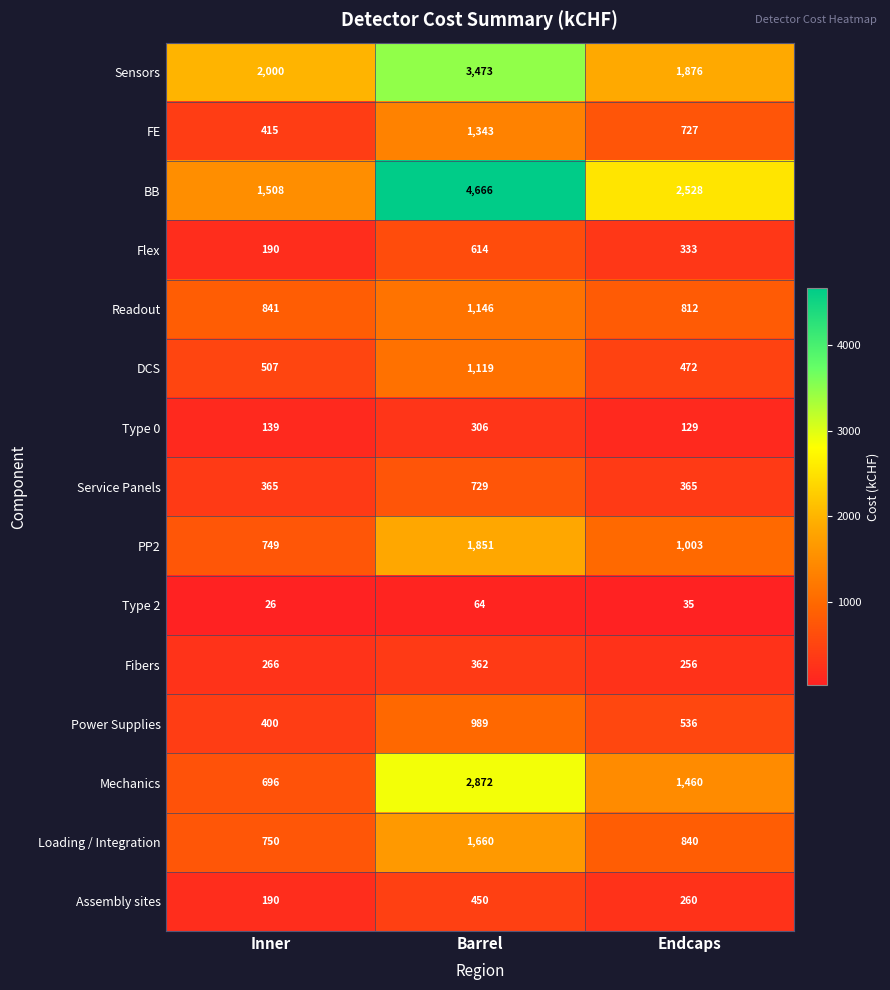

At which category is the sum across all series the highest?

Barrel